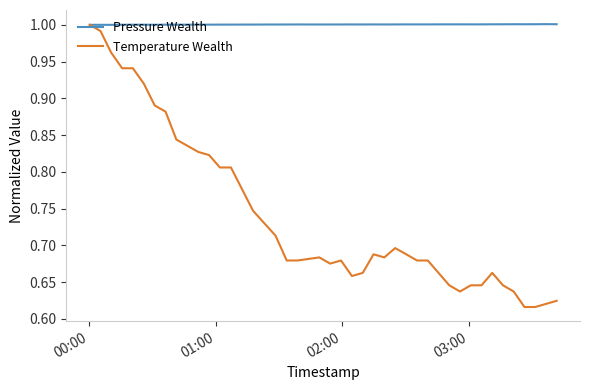

Which series has the largest range (max minus min)?

Temperature Wealth